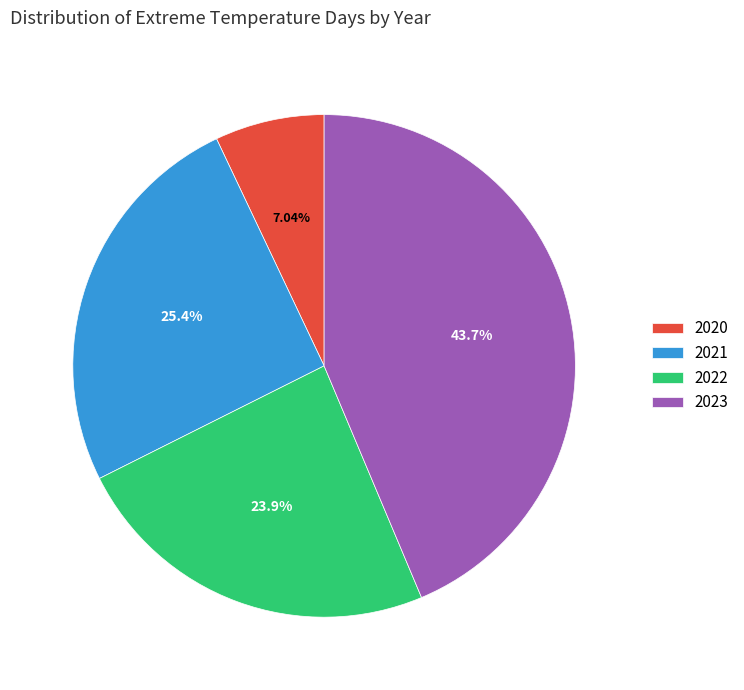

Is it true that 2022 is 24% of the pie?

True